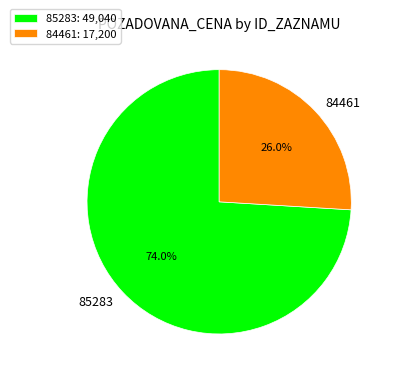

Which has a higher value, 85283 or 84461?

85283